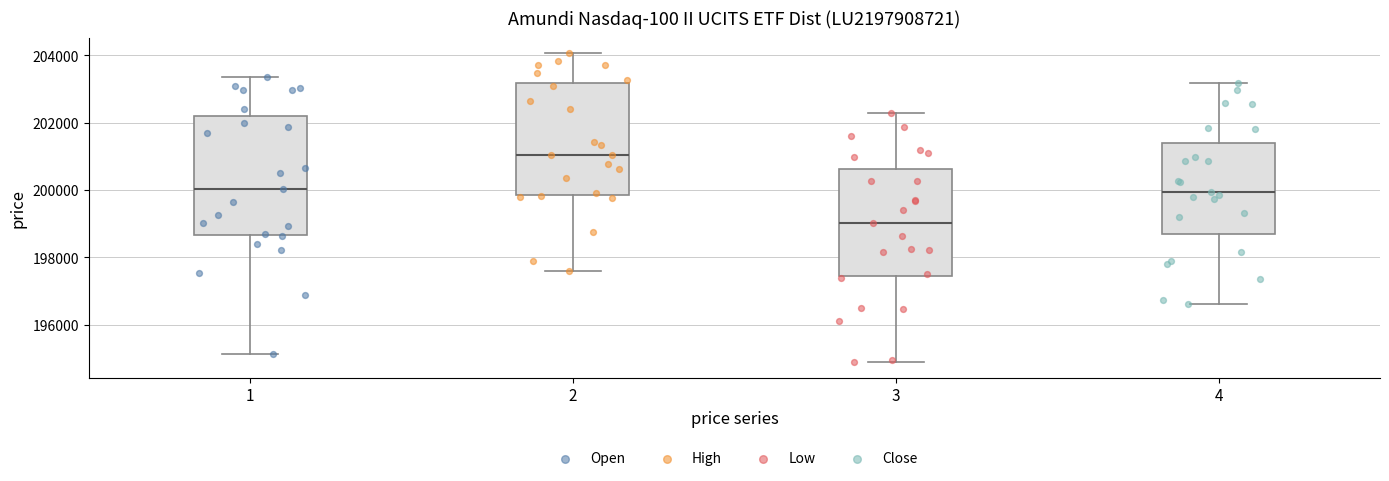

Where does the upper whisker of the box at x = 1 end on the y-axis? The values are not printed on the chart, so give them approximately, as read against the axis.

203400